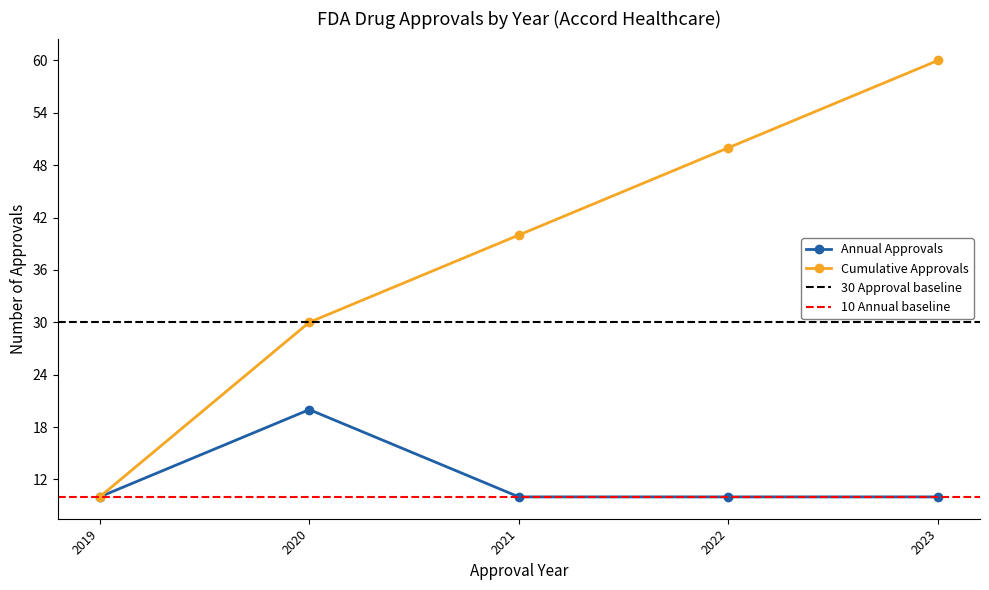

Rank the categories by Cumulative Approvals value from highest to lowest.

2023, 2022, 2021, 2020, 2019